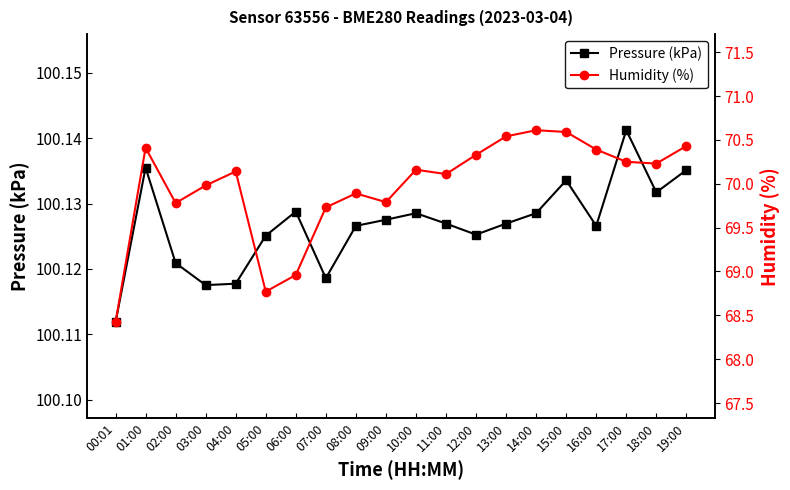

True or false: Pressure (kPa) has more than 0 interior local peaks.

True